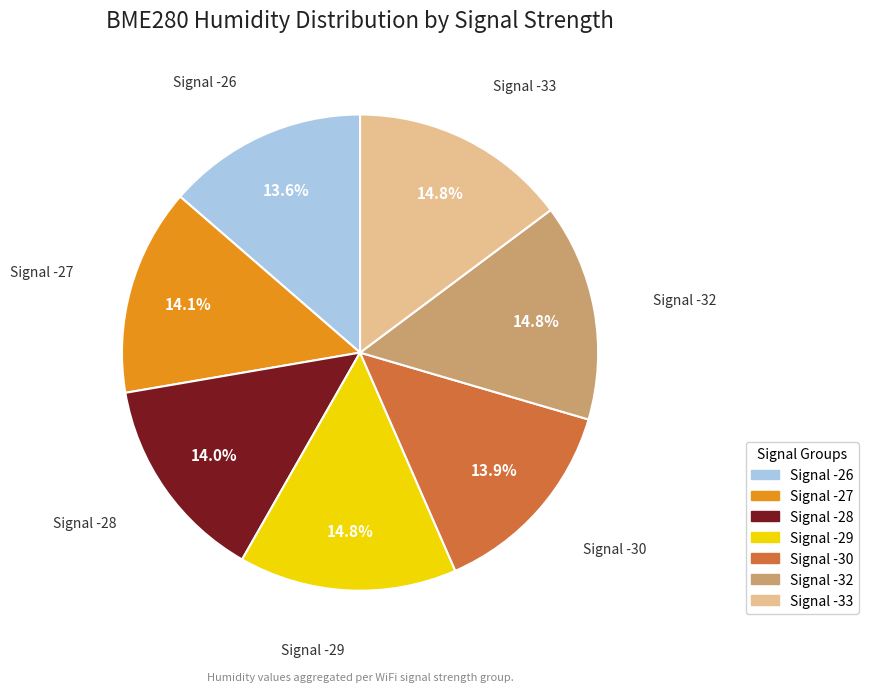

Is there any slice that represents more than half of the pie?

No